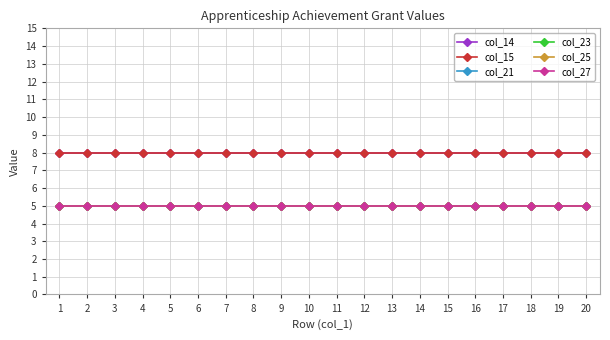

True or false: col_15 and col_21 cross at least once.

False